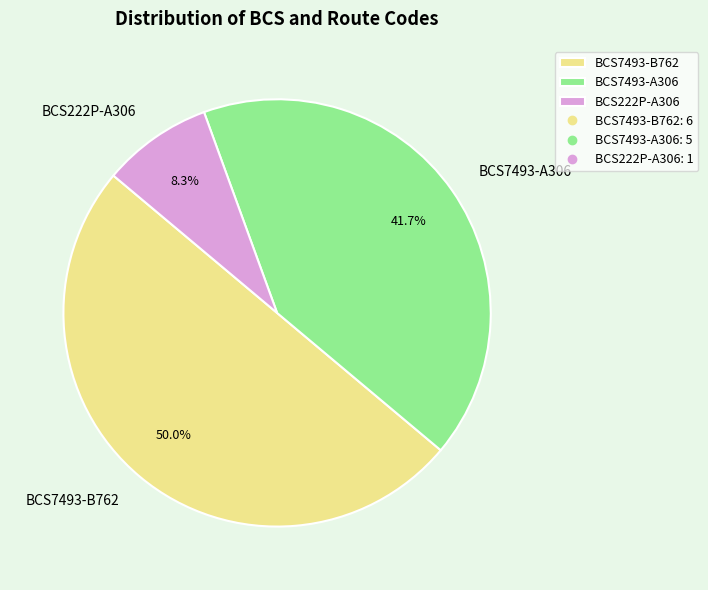

Between BCS7493-A306 and BCS222P-A306, which is larger?

BCS7493-A306